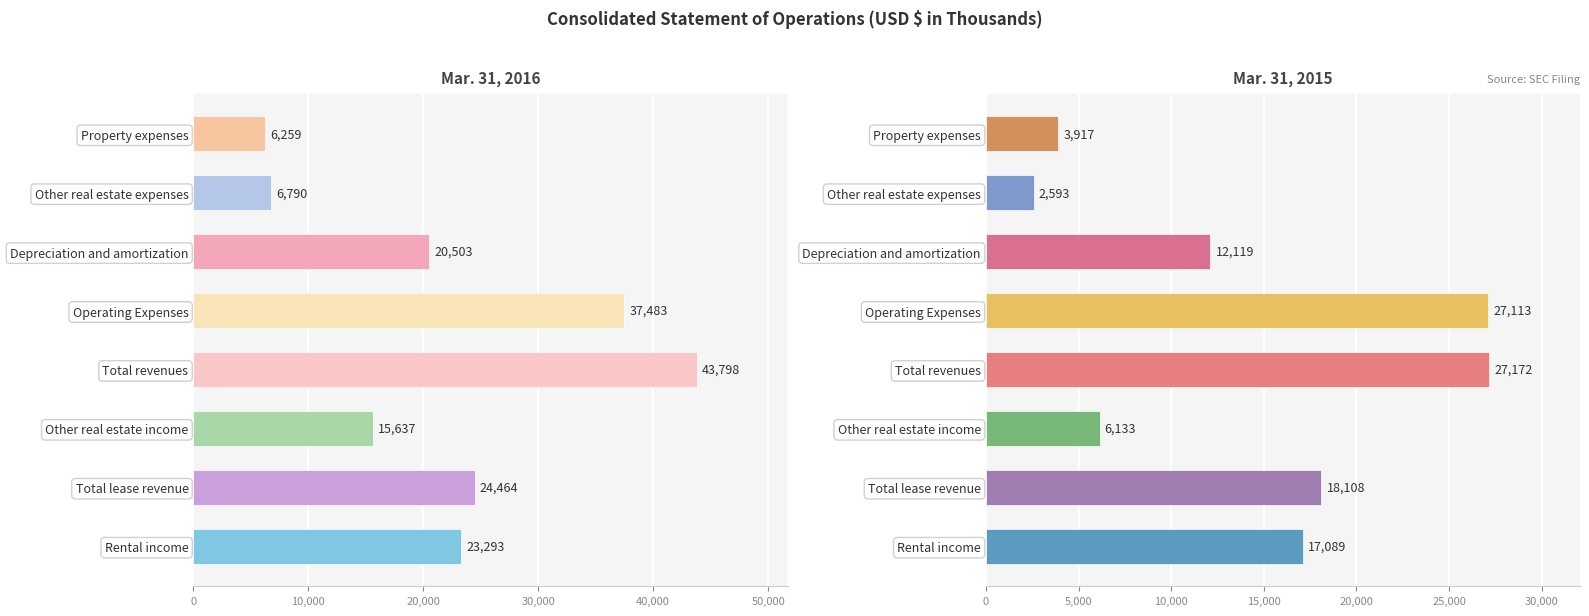

How many distinct data groups are displayed?

2